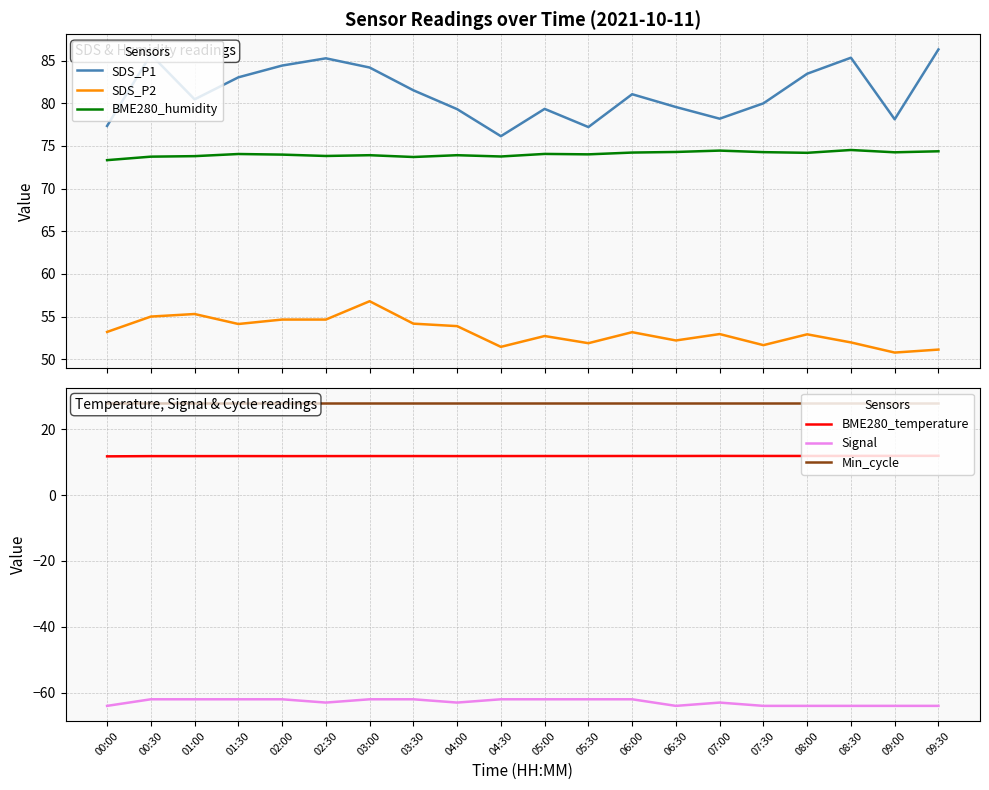

The value of Signal at 09:30 is -64.0. True or false?

True